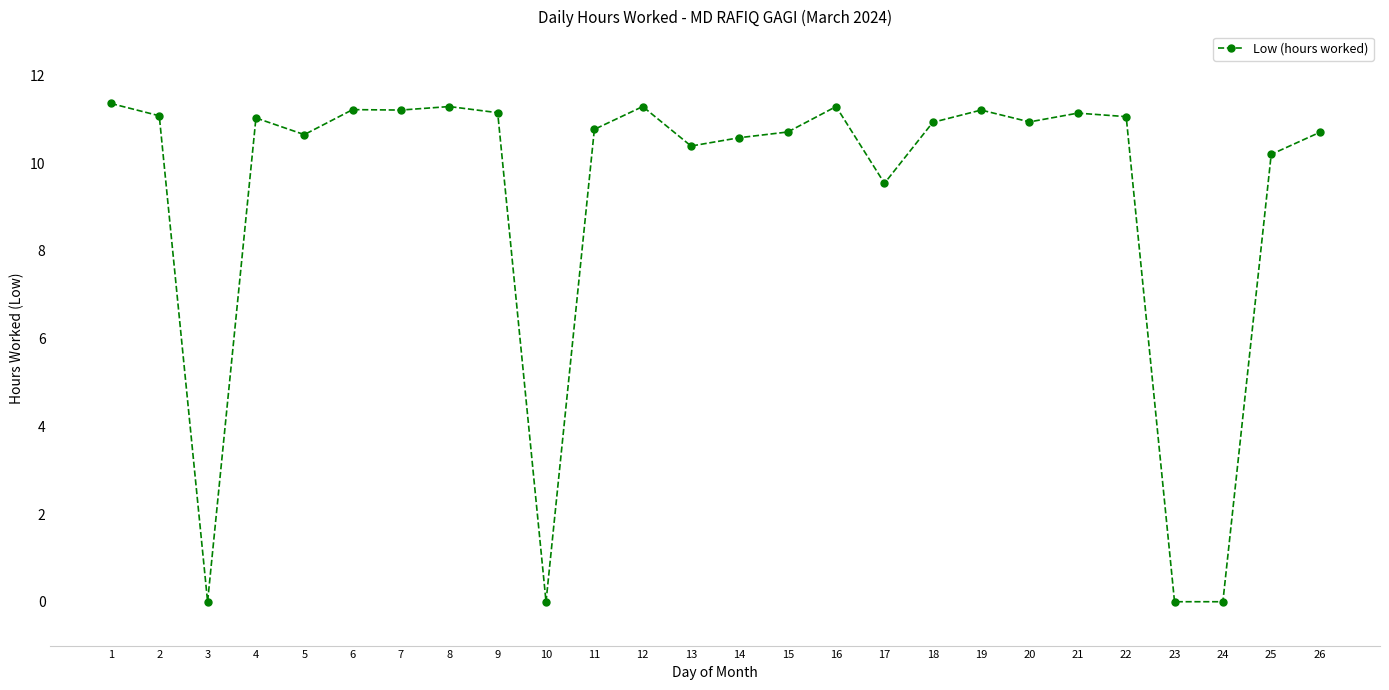

Is this an area chart (filled region under the line)?

No